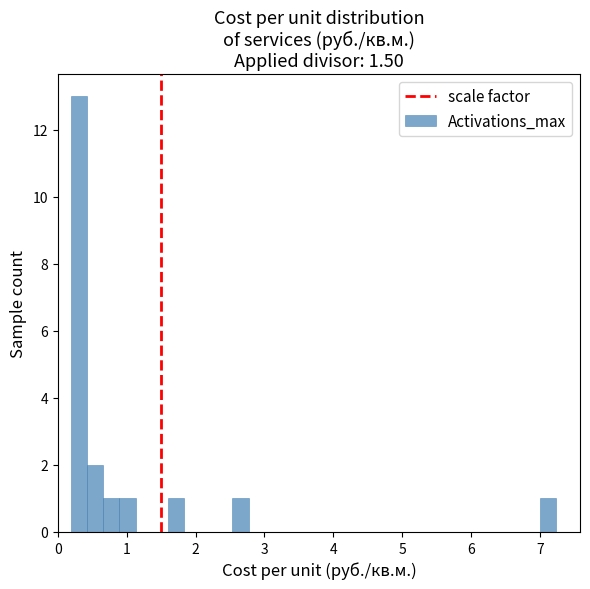

Around what value on the x-axis is the tallest bar? Give the approximate position of its centre, as read against the axis.

0.3